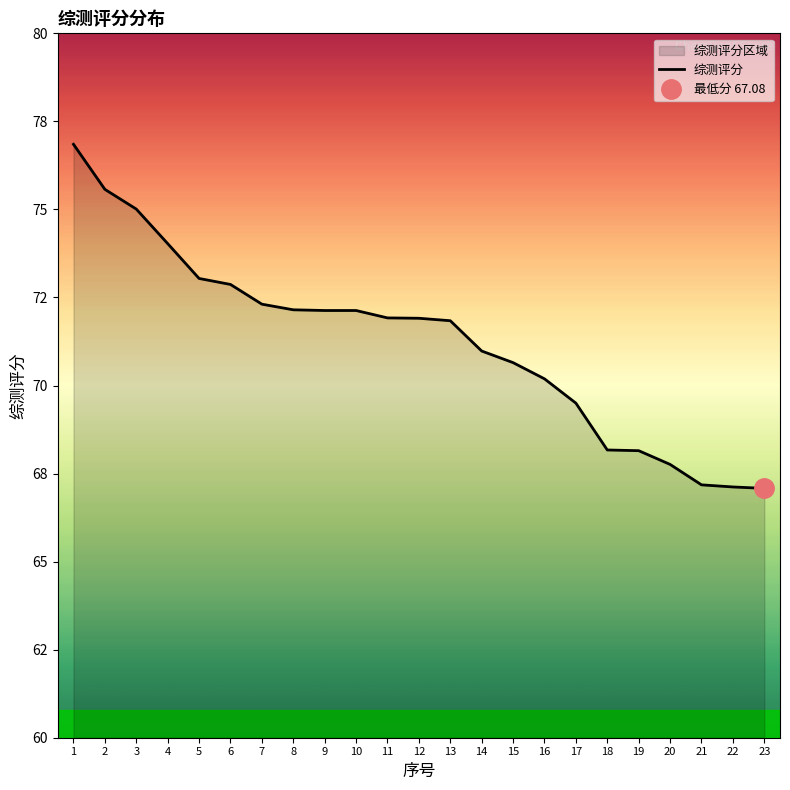

How many values are below 71?

10